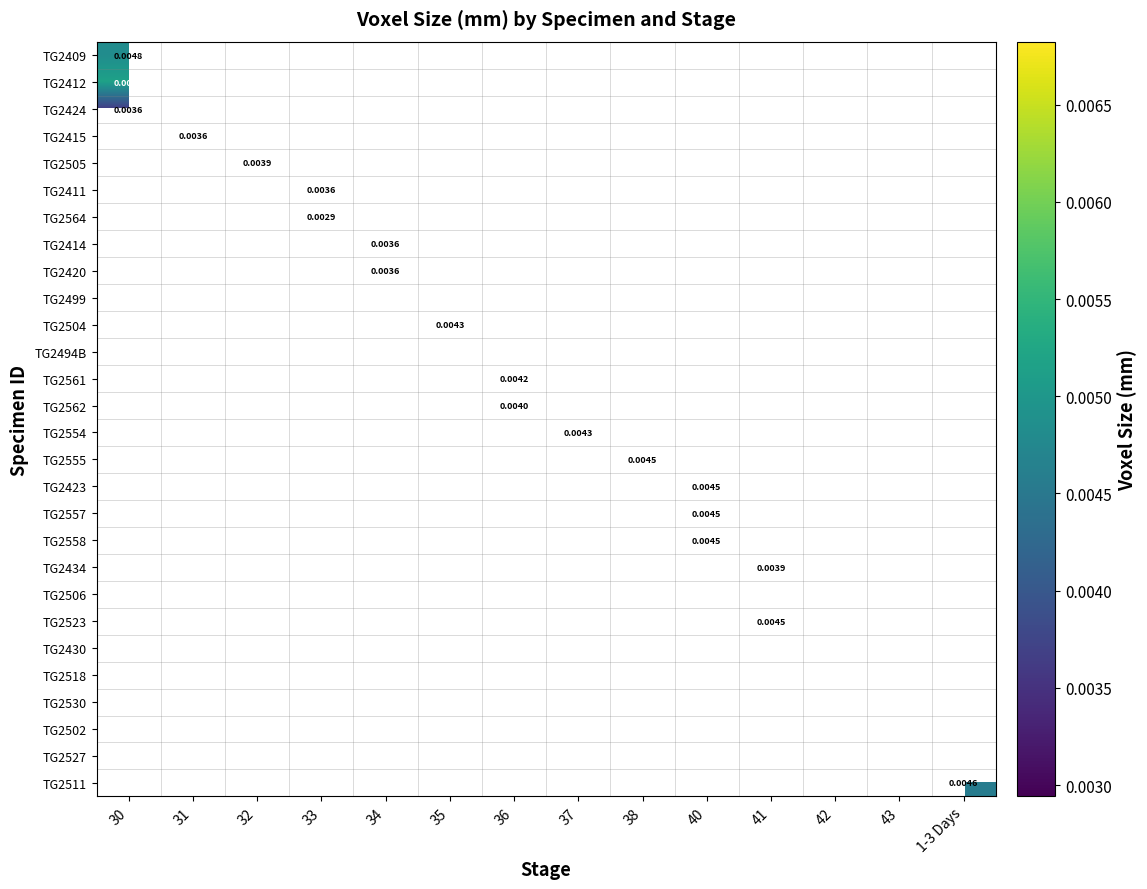

Count the number of data series in this chart.

28